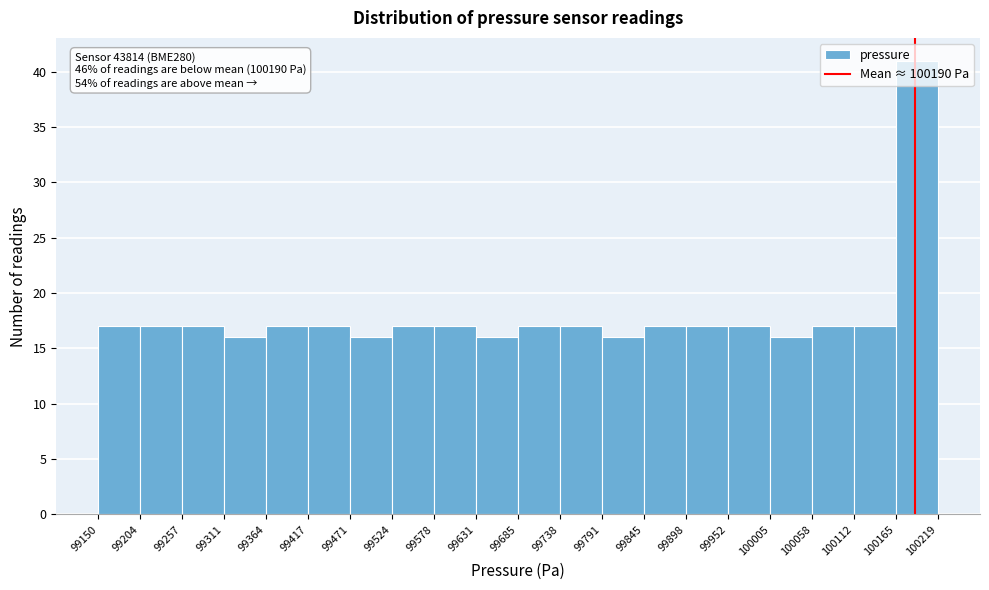

Over which range of the x-axis is the bar tallest?

100165 to 100219